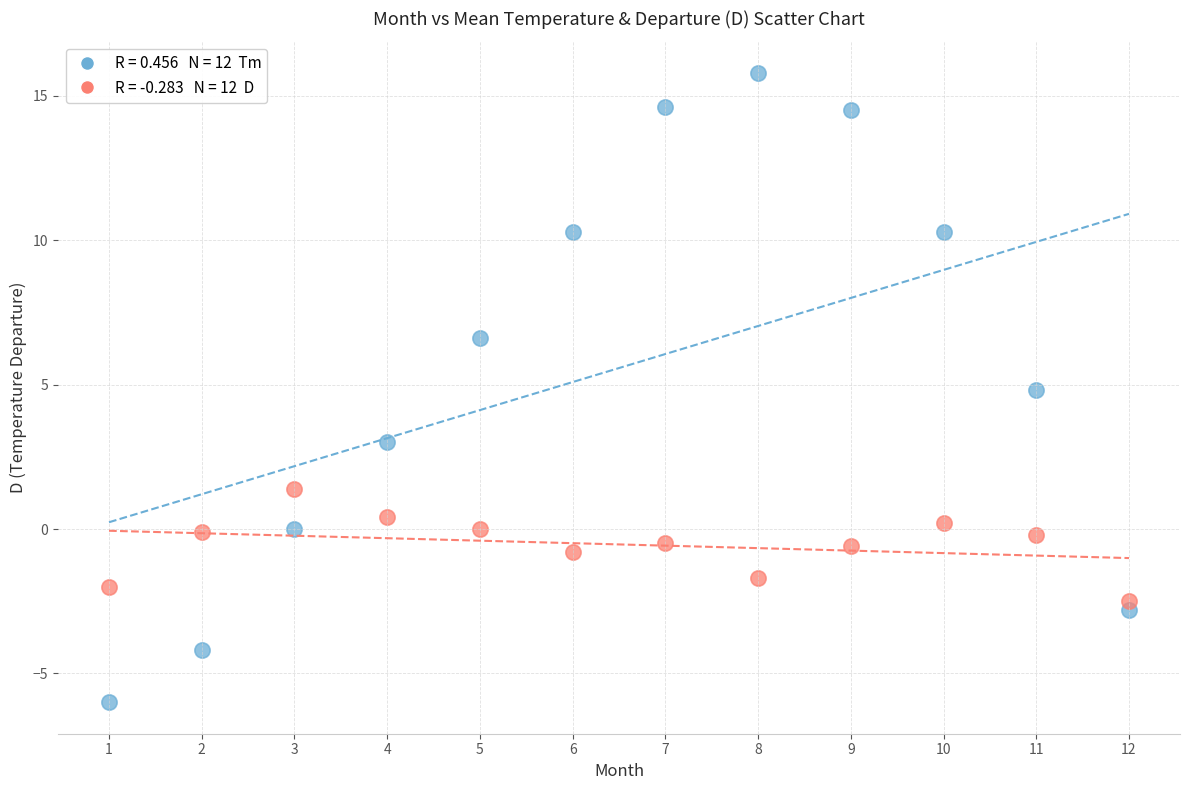

Across all data points, what is the range of Y values (max minus min)?

21.8